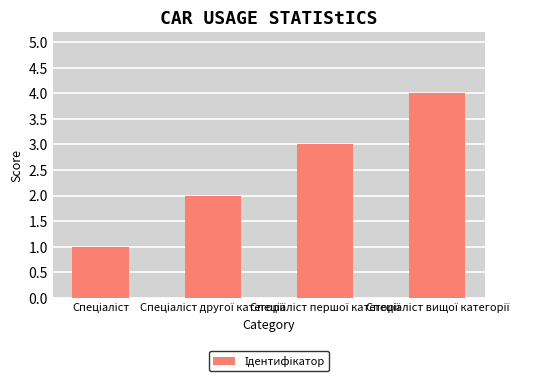

What is the minimum value shown in the chart?

1